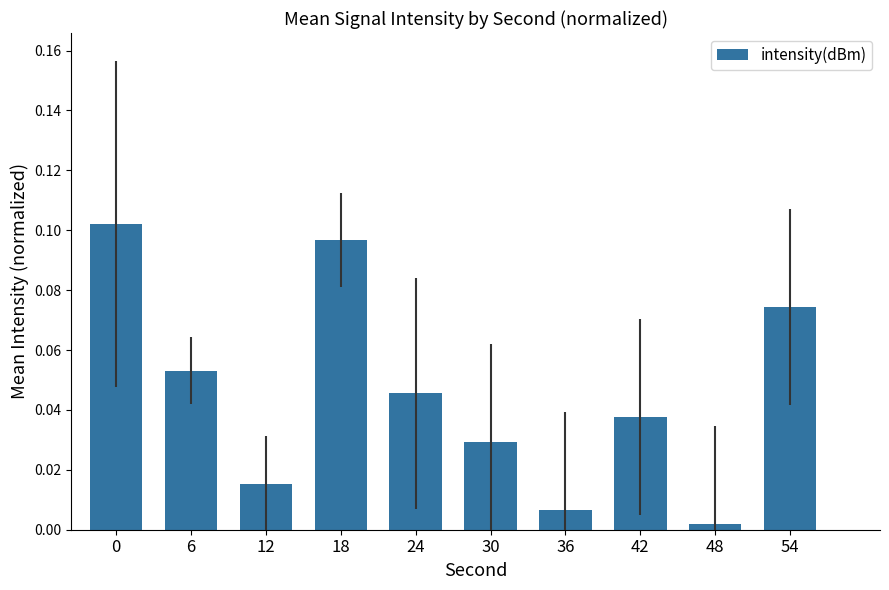

Where is the data nearest to the value 0?

48